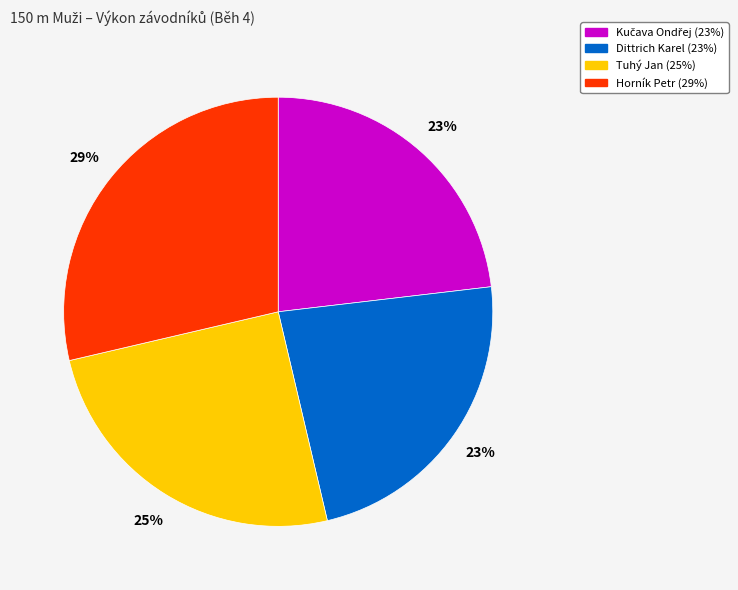

What percentage is the Horník Petr slice, to the nearest percent?

29%